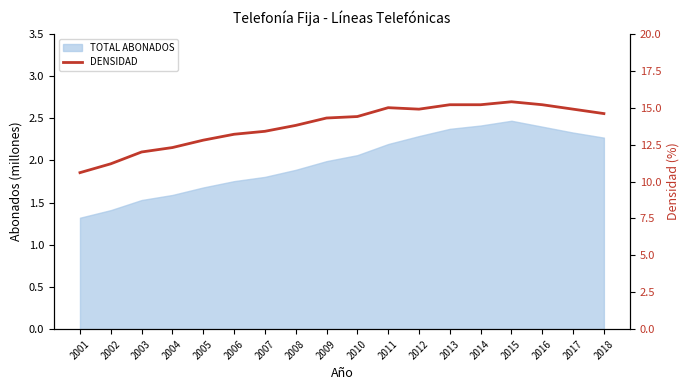

How many points are higher than both their immediate neighbors (excluding endpoints)?

2